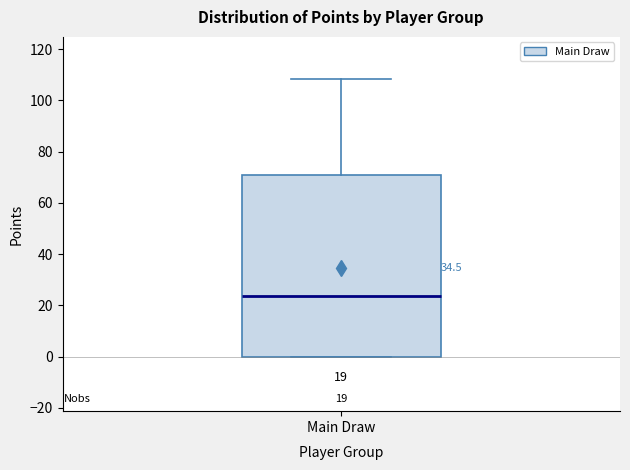

Read this box plot against the y-axis: the position of the median line, the range covered by the box, and the ends of both whiskers. The values are not printed on the chart, so give them approximately, as read against the axis.

median 24, box 0 to 72, whiskers 0 to 108